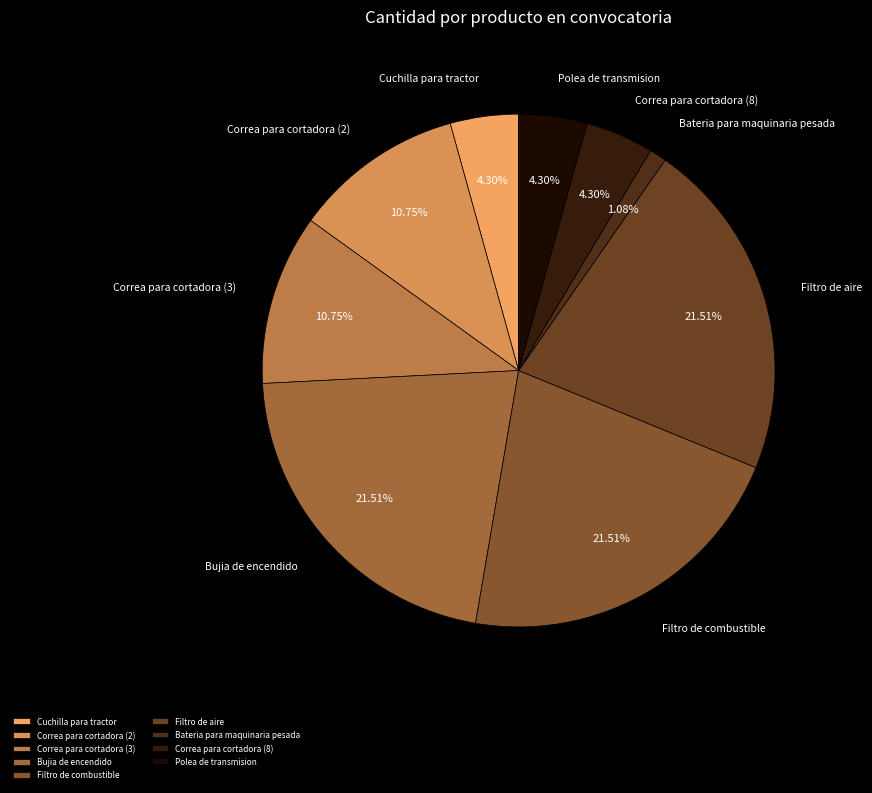

Which slice is the smallest?

Bateria para maquinaria pesada